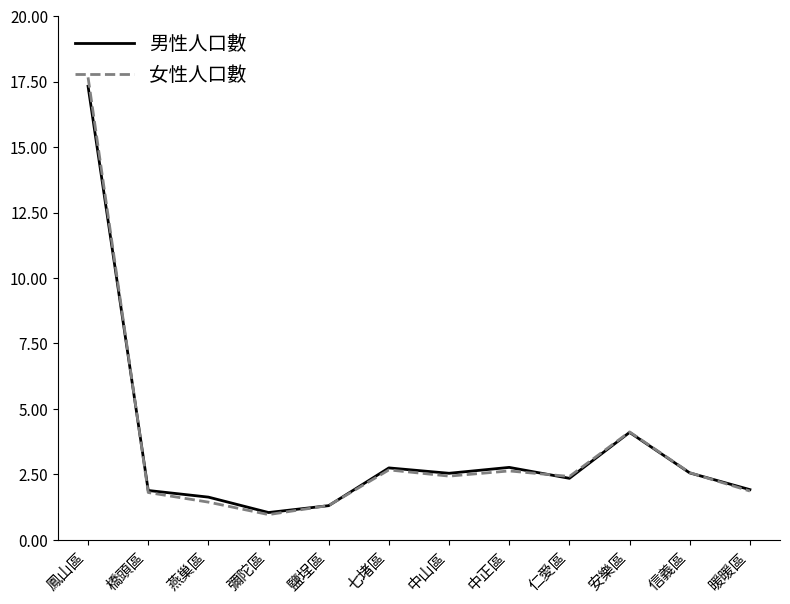

True or false: 男性人口數 has a value of 3.0 at 暖暖區.

False